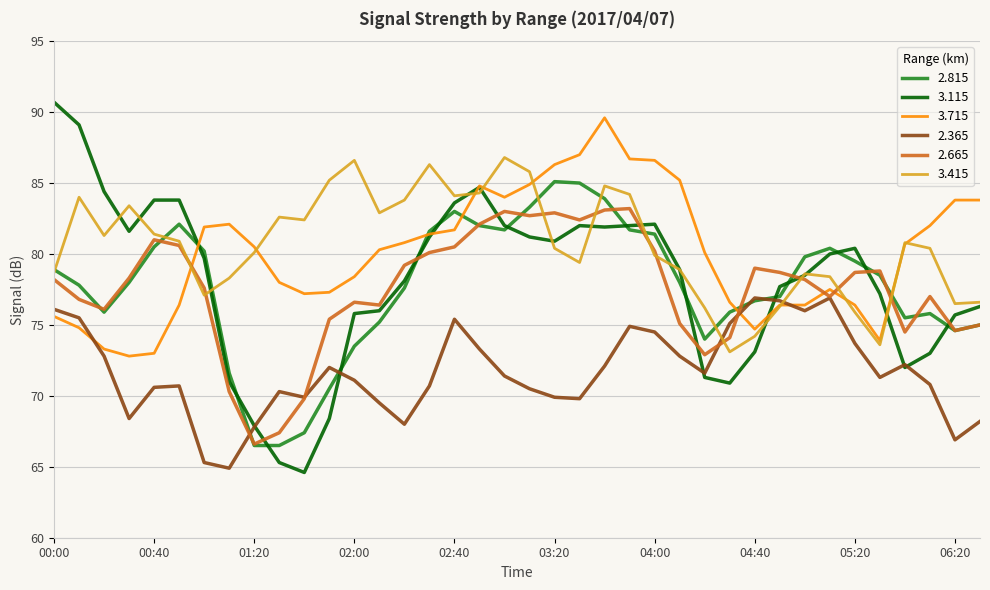

What is the minimum value for 3.715?

72.8